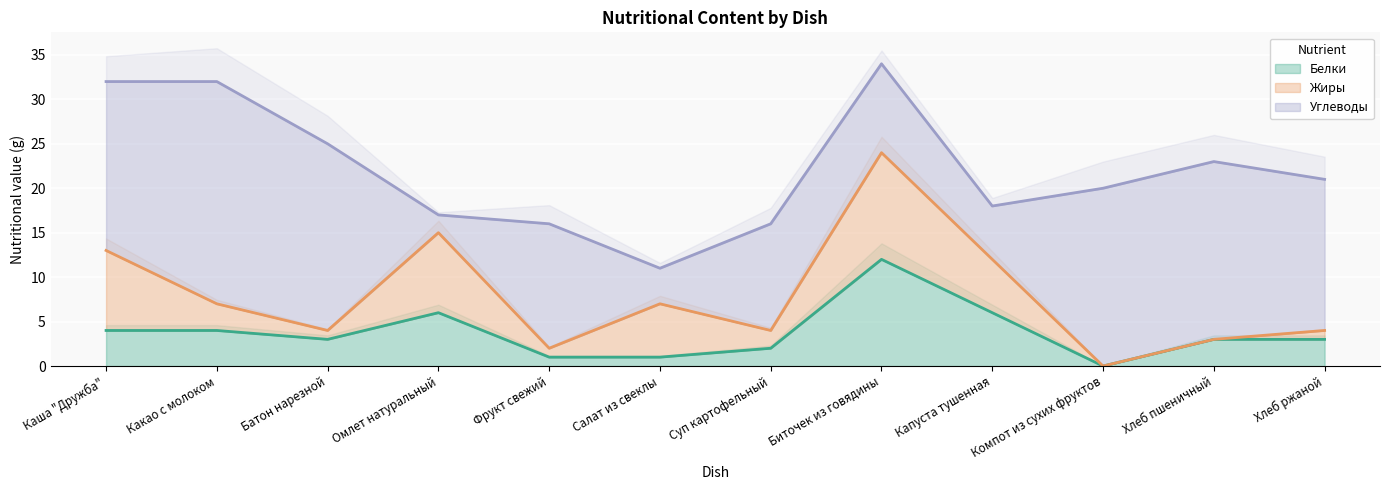

The value of Белки at Биточек из говядины is 12. True or false?

True